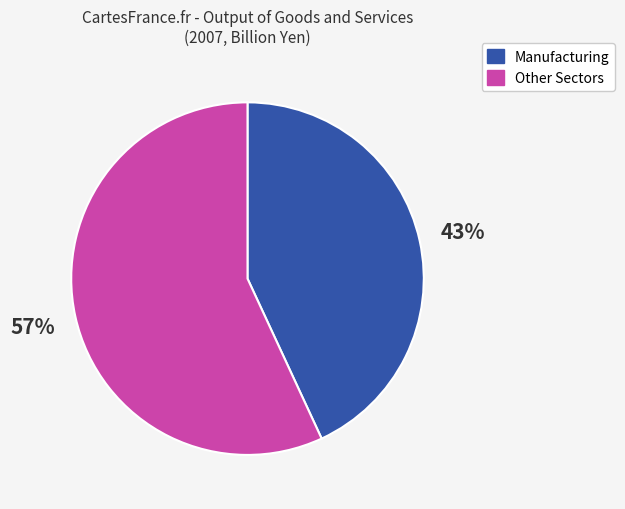

Which category has the biggest portion of the pie?

Other Sectors